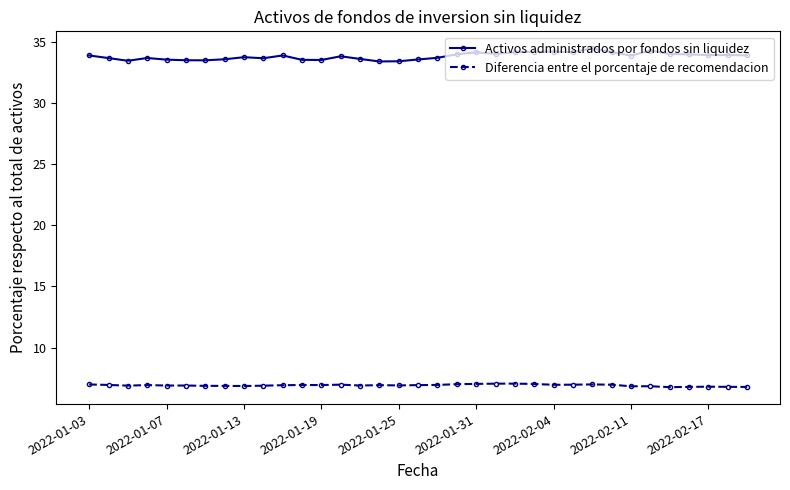

Which series has the largest range (max minus min)?

Activos administrados por fondos sin liquidez